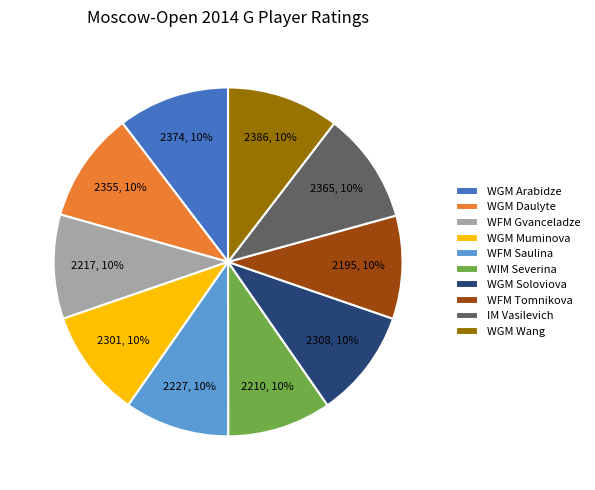

Is it true that WFM Gvanceladze is 10% of the pie?

True